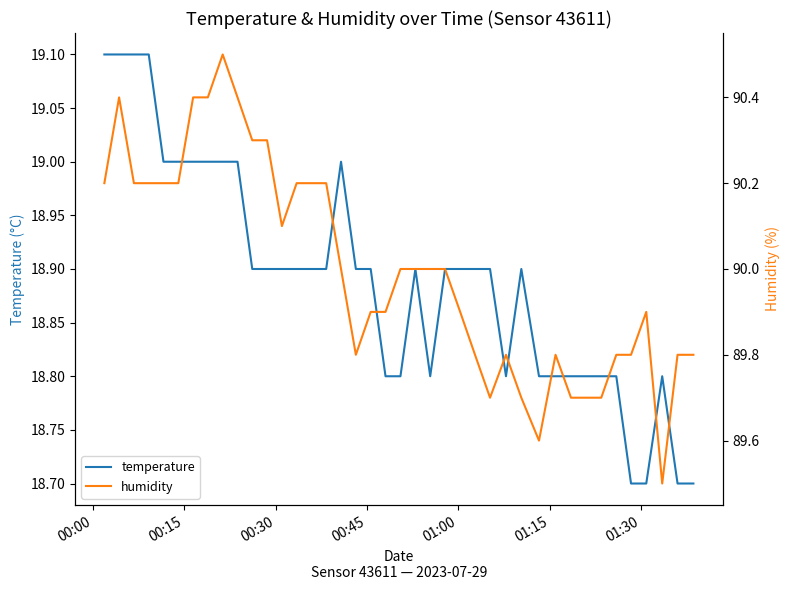

What is the highest value of the temperature series?

19.1